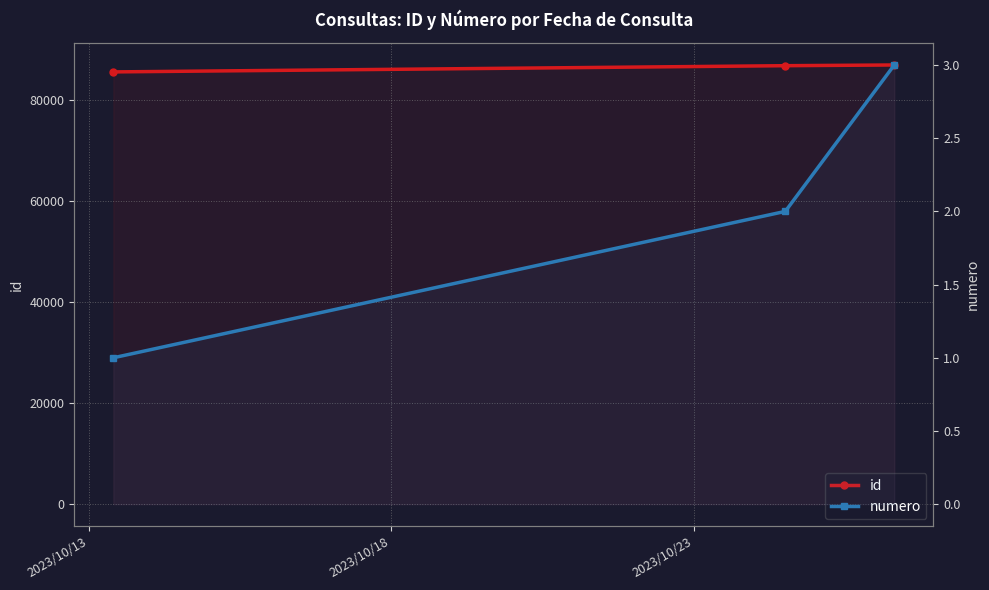

Which series has the largest range (max minus min)?

id